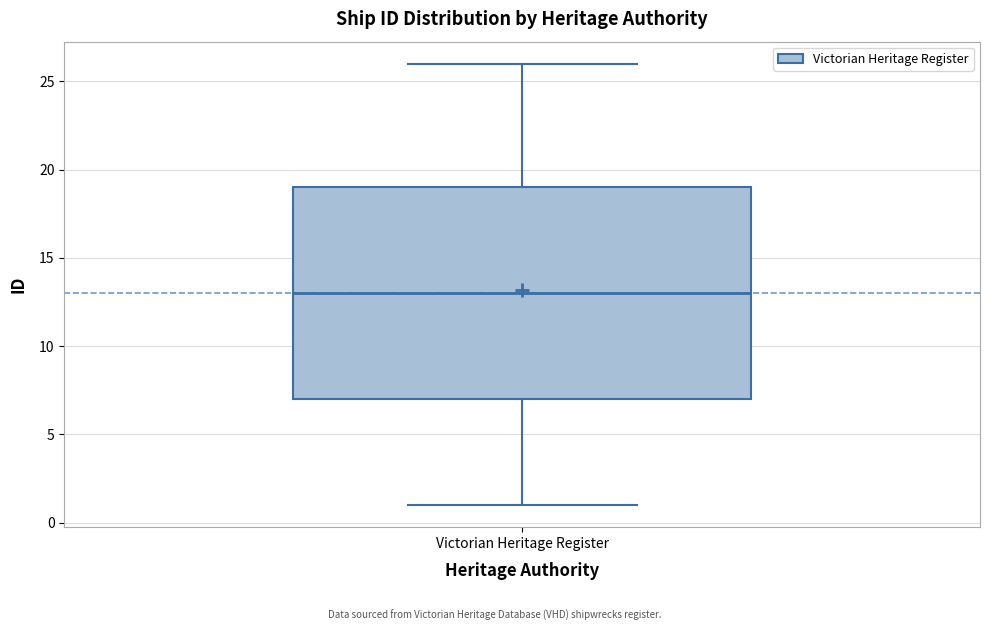

Where is the lower edge of the box for Victorian Heritage Register on the y-axis? The values are not printed on the chart, so give them approximately, as read against the axis.

7